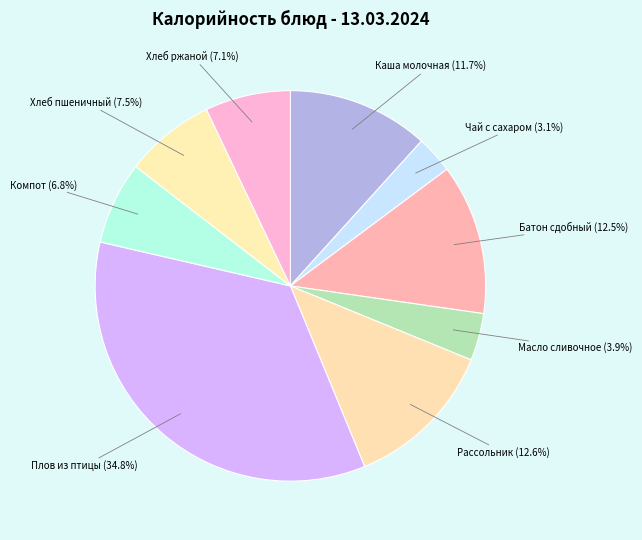

Which category has the biggest portion of the pie?

Плов из птицы (34.8%)